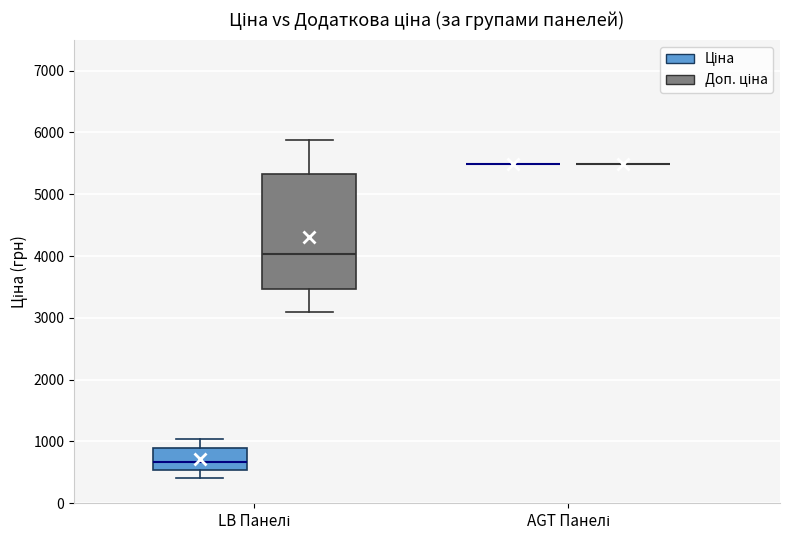

Reading left to right, transcribe this box plot: for each box, give where its median line is, the range the box spans, and where its two whiskers end, as read against the y-axis. The values are not printed on the chart, so give them approximately, as read against the axis.

LB Панелі (Ціна): median 700, box 500 to 900, whiskers 400 to 1000
LB Панелі (Доп. ціна): median 4000, box 3500 to 5300, whiskers 3100 to 5900
AGT Панелі (Ціна): box collapsed to a line at 5500, whiskers 5500 to 5500
AGT Панелі (Доп. ціна): box collapsed to a line at 5500, whiskers 5500 to 5500